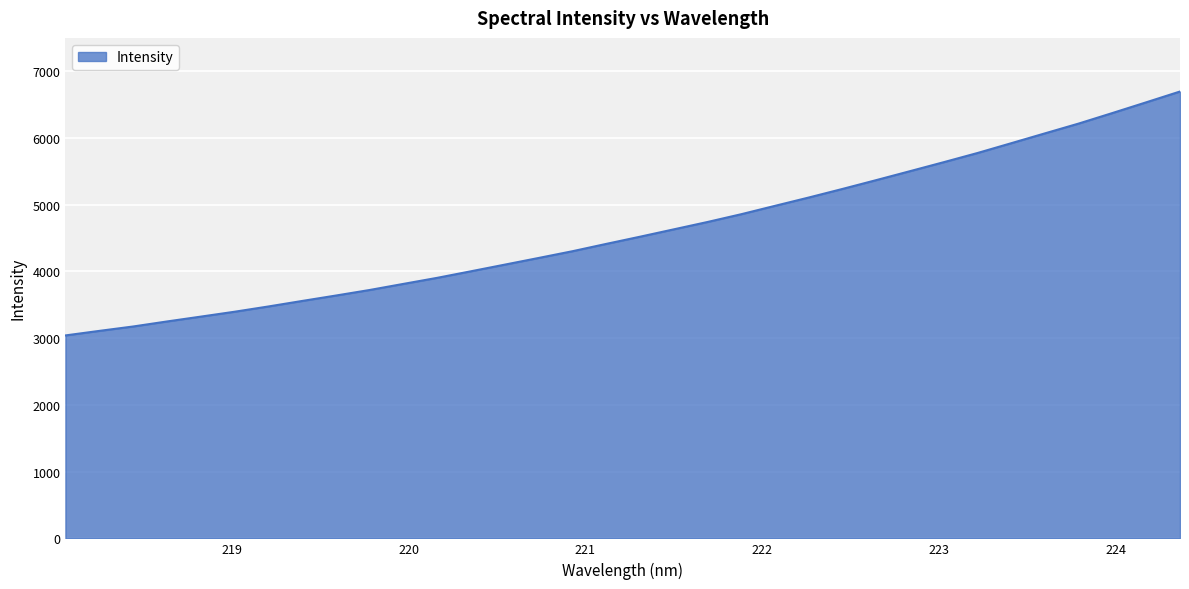

What is the minimum value shown in the chart?

3039.8